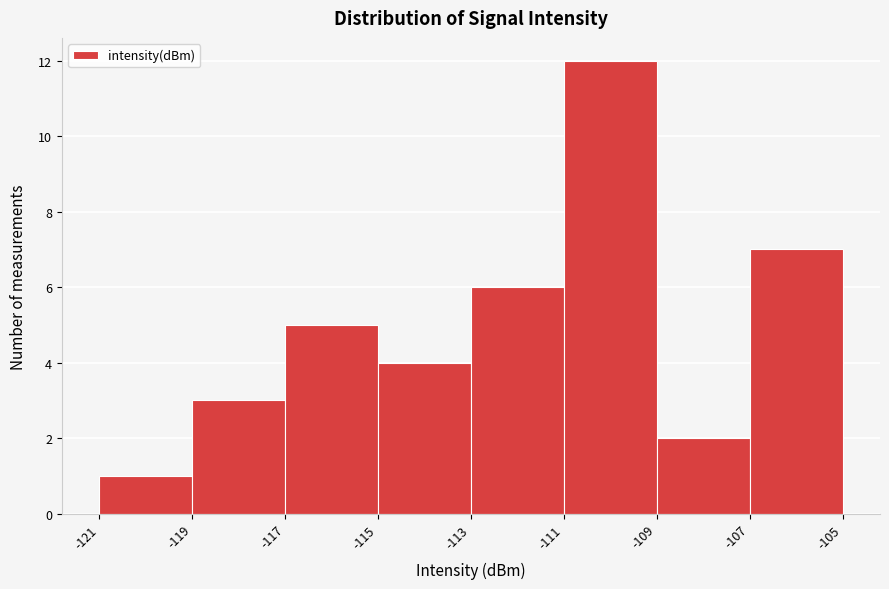

What is the height of the bar covering -113 to -111 on the x-axis? The values are not printed on the chart, so give them approximately, as read against the axis.

6